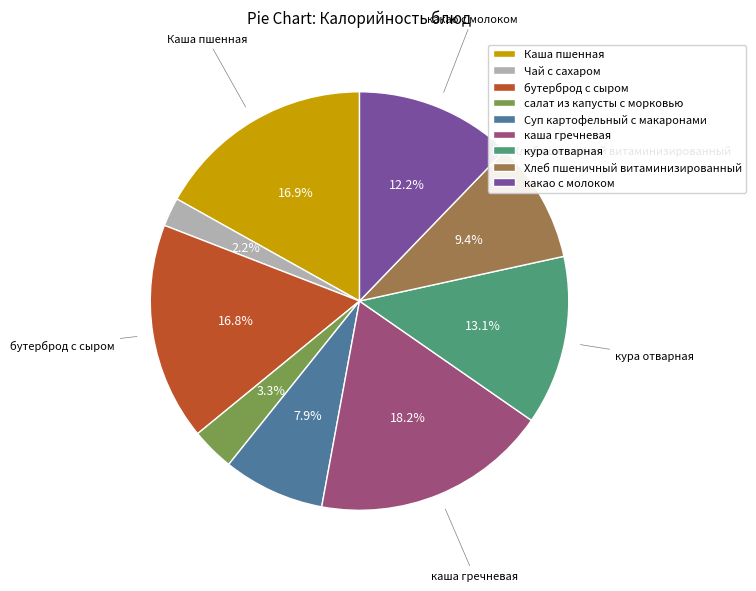

How many slices are in this pie chart?

9